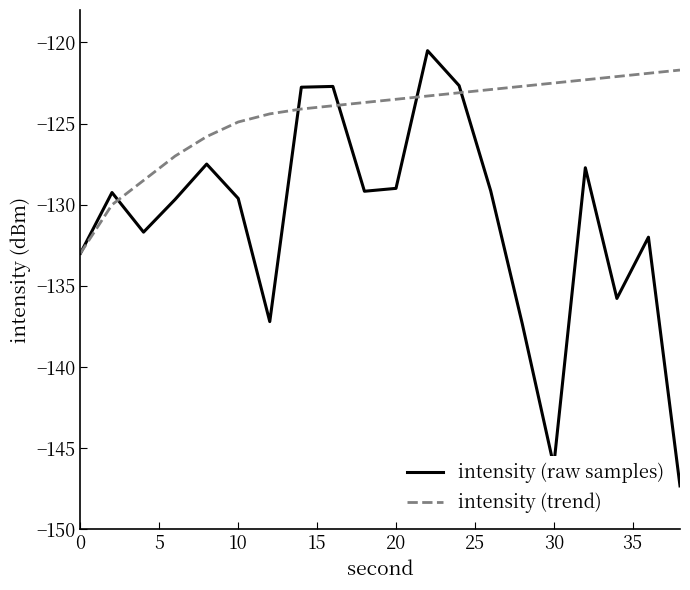

Which series has the largest total across all categories?

intensity (trend)